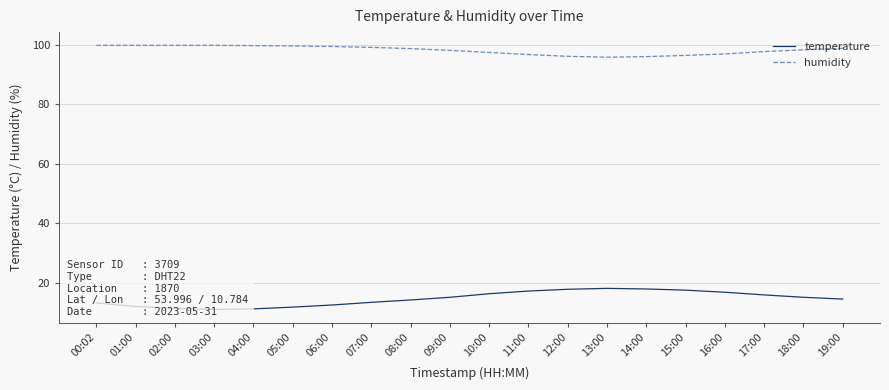

At which category is the sum across all series the highest?

11:00